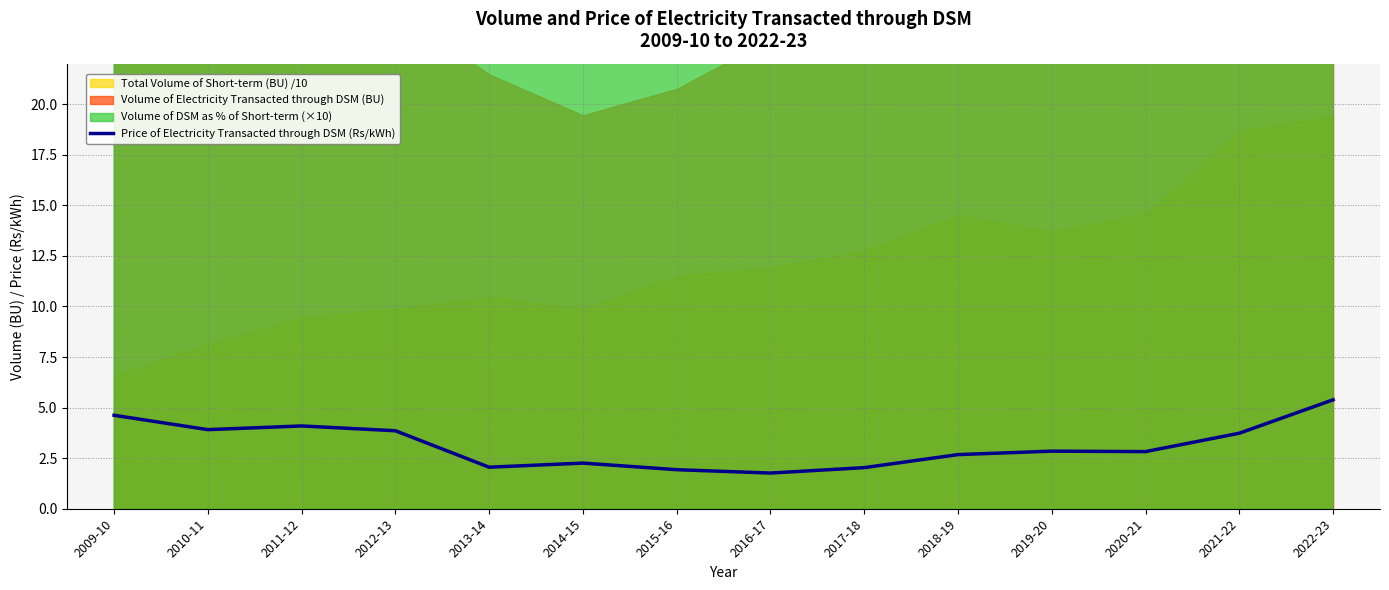

What is the change in value from 2013-14 to 2022-23?

+3.3